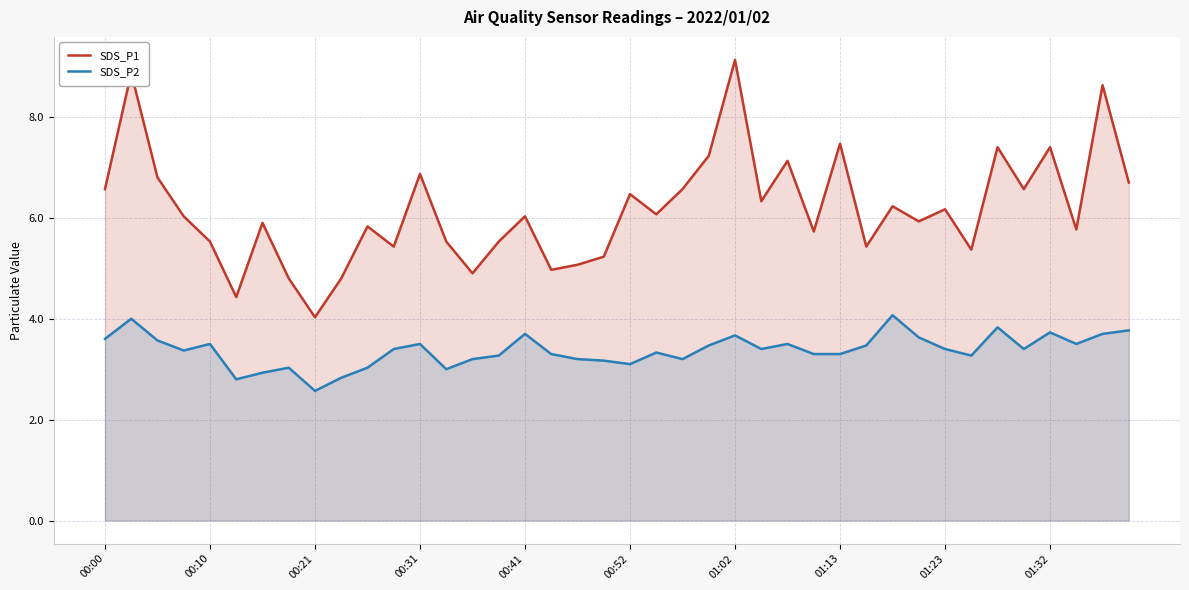

How many lines are shown in the chart?

2